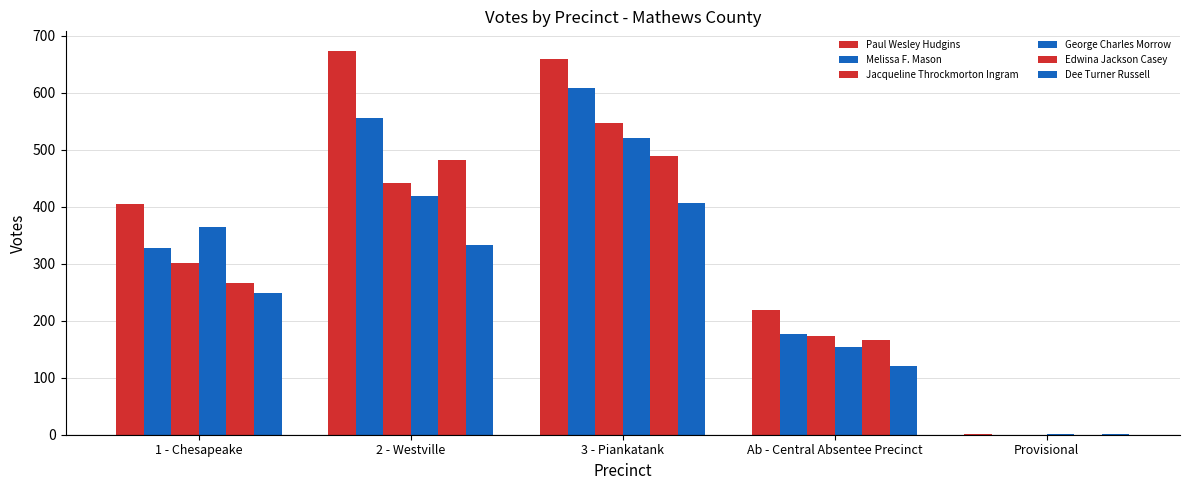

Are the bars grouped side by side (vs. stacked)?

Yes